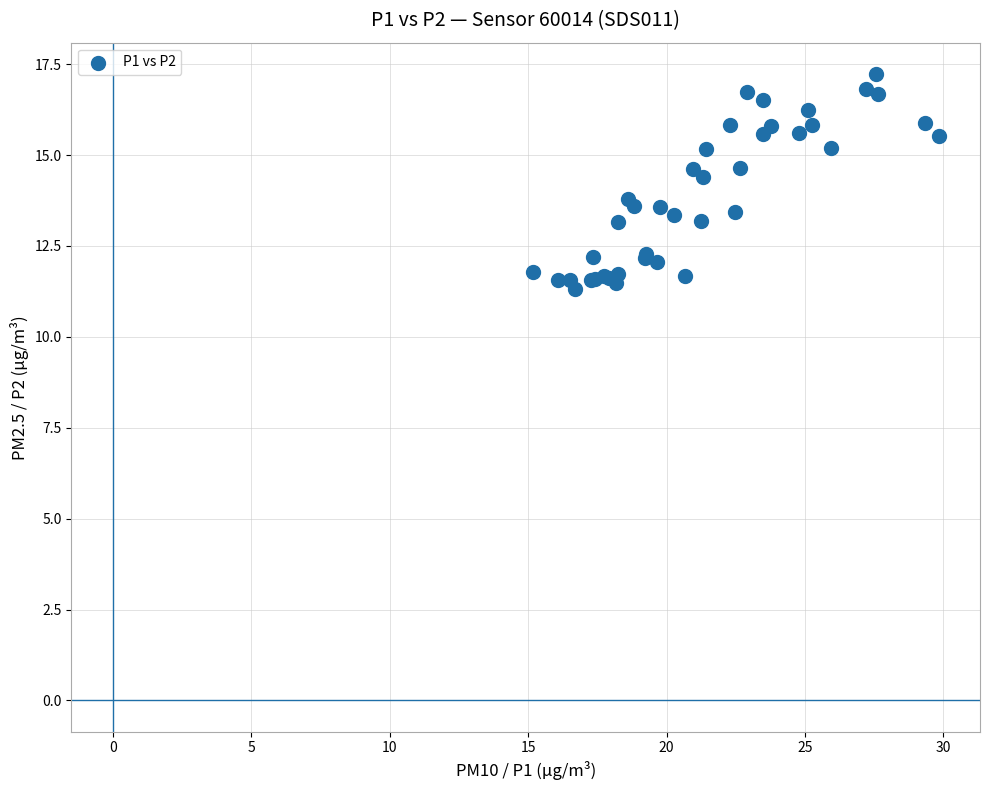

What Y value in the scatter plot is closest to 14?

13.8